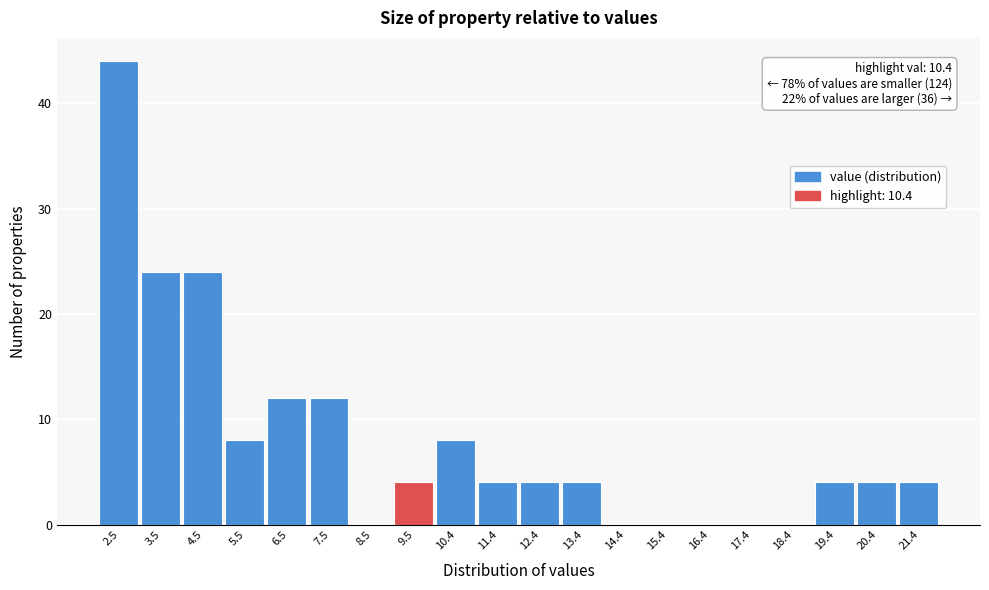

Reading left to right, list all the values displayed in this chart.

2.5=44	3.5=24	4.5=24	5.5=8	6.5=12	7.5=12	8.5=0	9.5=4	10.4=8	11.4=4	12.4=4	13.4=4	14.4=0	15.4=0	16.4=0	17.4=0	18.4=0	19.4=4	20.4=4	21.4=4